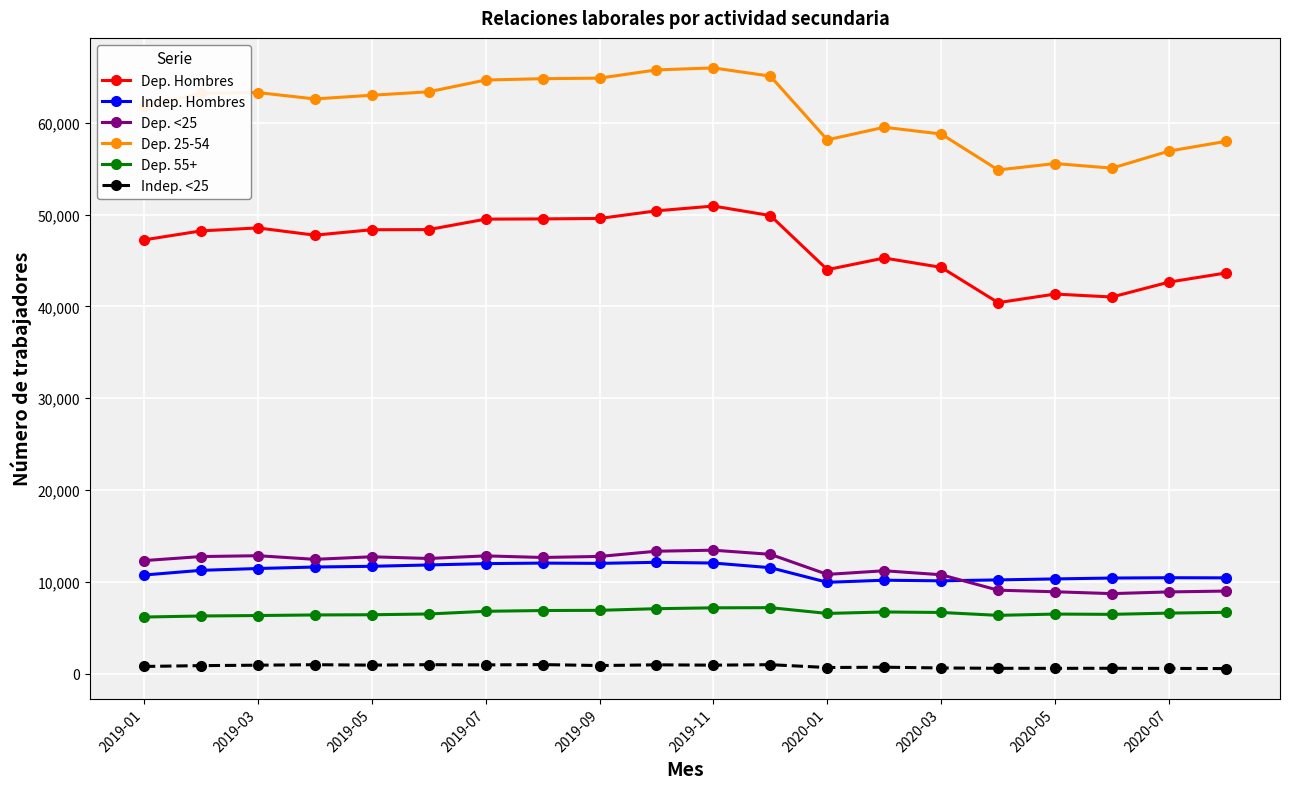

At how many categories does at least one series exceed 20298?

20